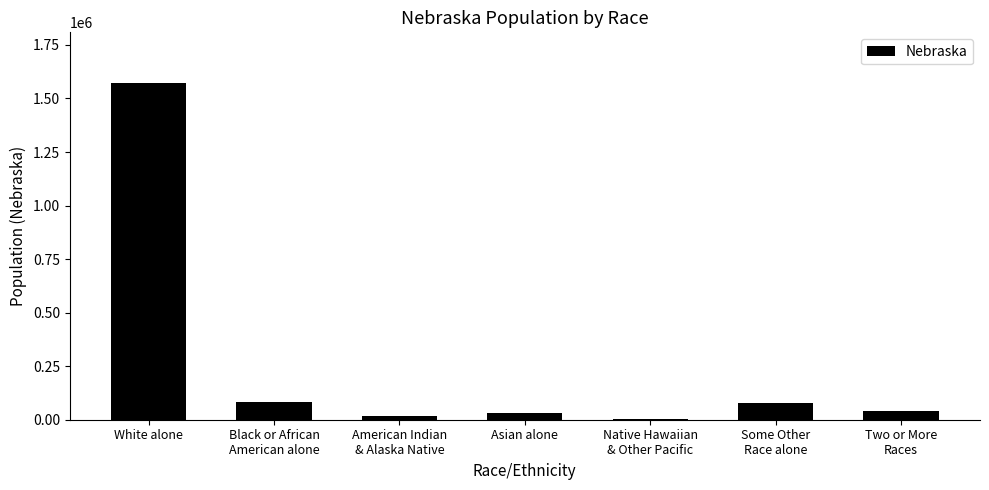

The value at White alone is 1572838. True or false?

True